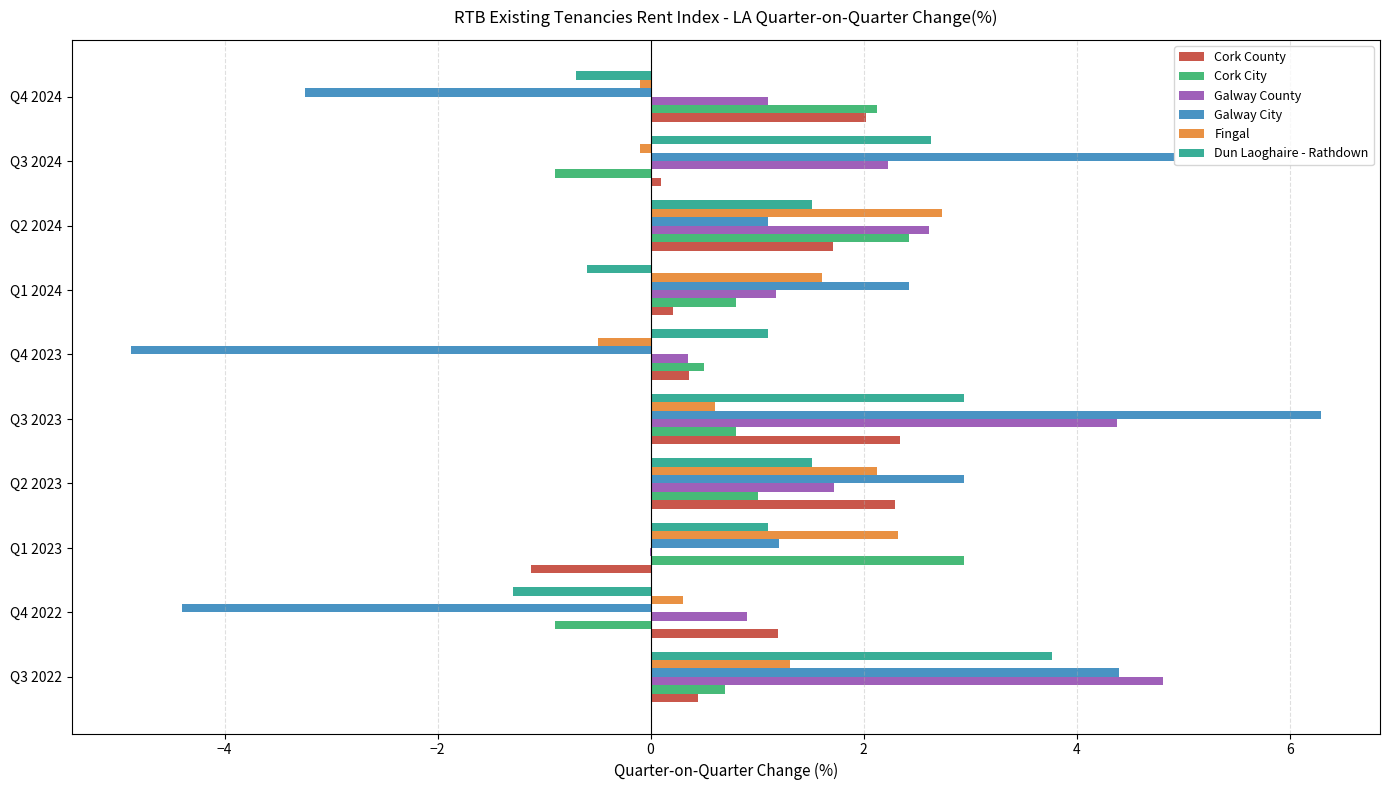

At which category is the sum across all series the highest?

Q3 2023